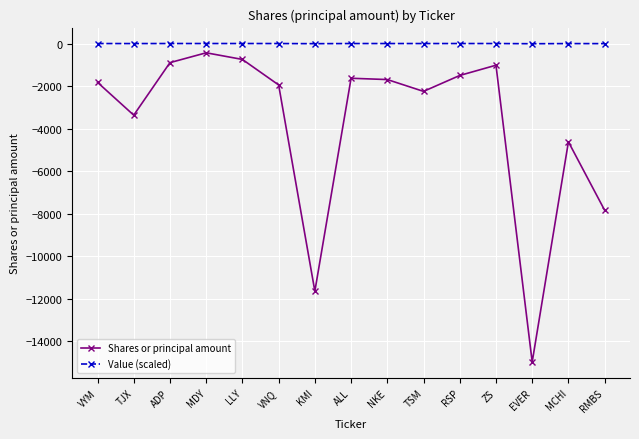

At ADP, list the series in order from largest to smallest.

Value (scaled), Shares or principal amount